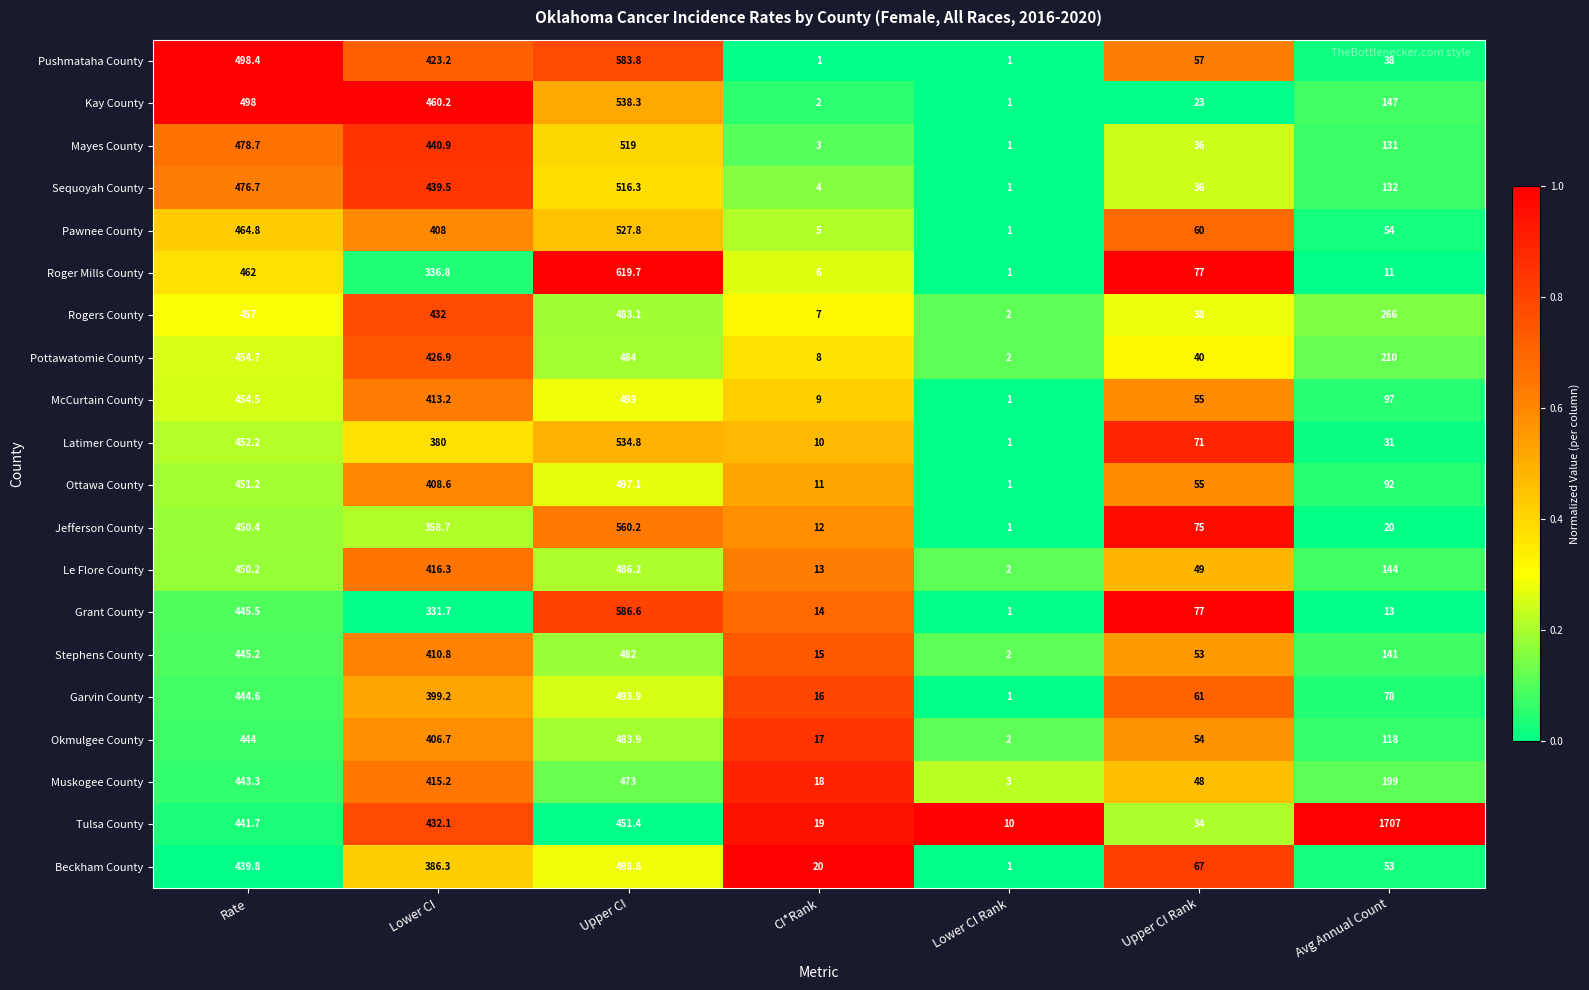

The value of Sequoyah County at Rate is 178.7. True or false?

False